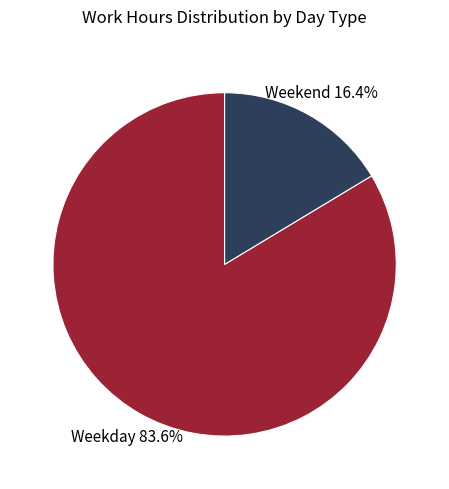

Does any single category account for the majority?

Yes